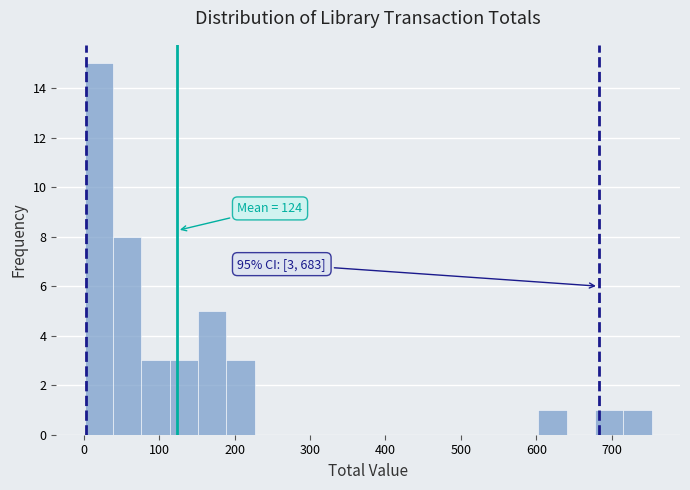

Read against the x-axis, roughly where is the centre of the tallest bar?

20